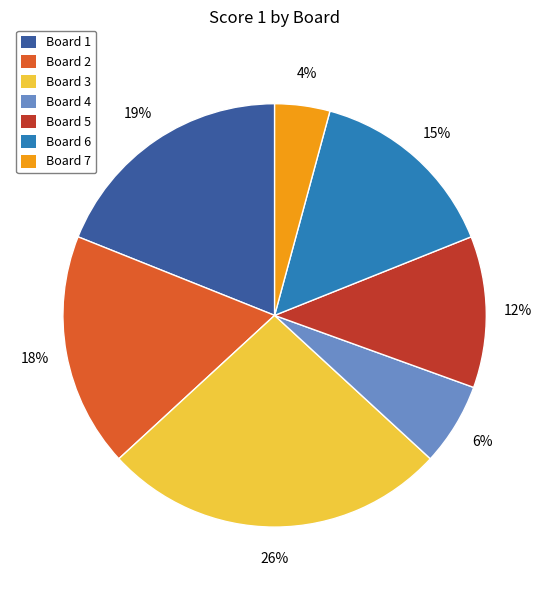

What is the largest slice in the pie chart?

Board 3